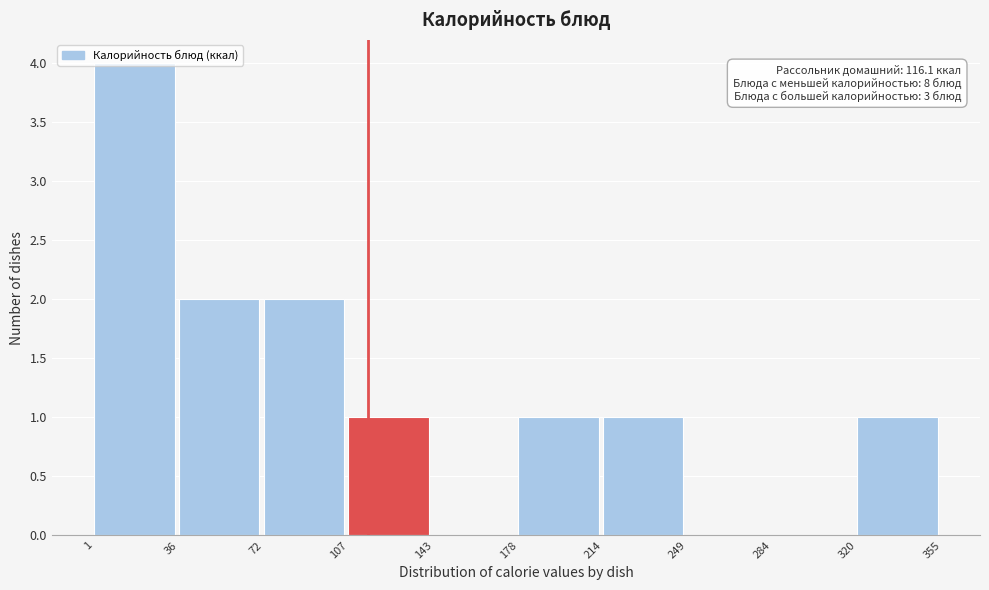

Which range on the x-axis has the tallest bar?

1 to 36